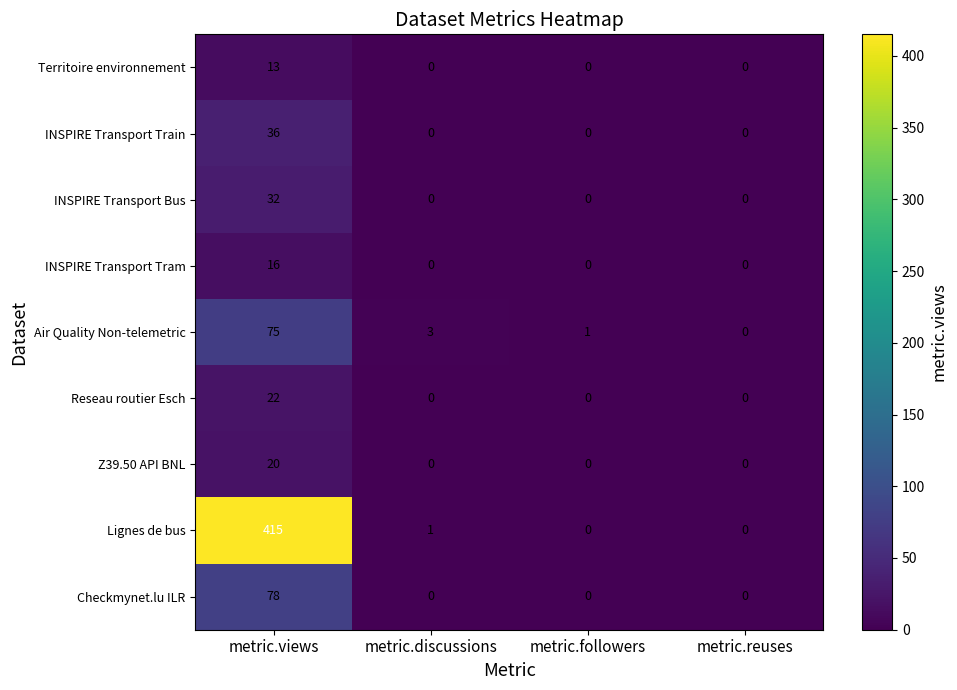

List the series in order of their peak value, lowest first.

Territoire environnement, INSPIRE Transport Tram, Z39.50 API BNL, Reseau routier Esch, INSPIRE Transport Bus, INSPIRE Transport Train, Air Quality Non-telemetric, Checkmynet.lu ILR, Lignes de bus